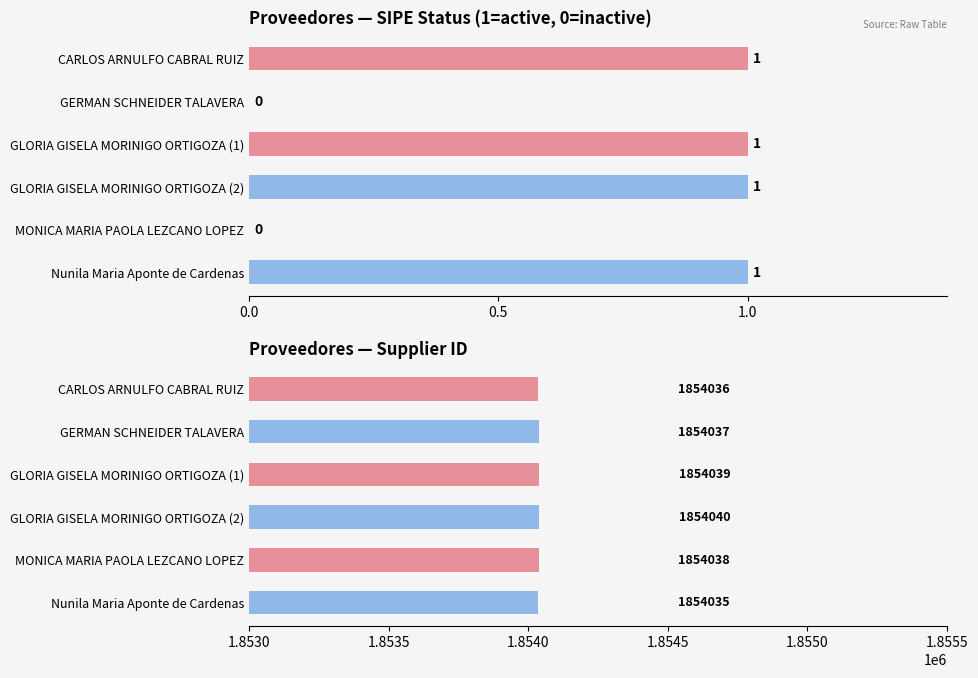

Is it true that the value at MONICA MARIA PAOLA LEZCANO LOPEZ is 1243904?

False